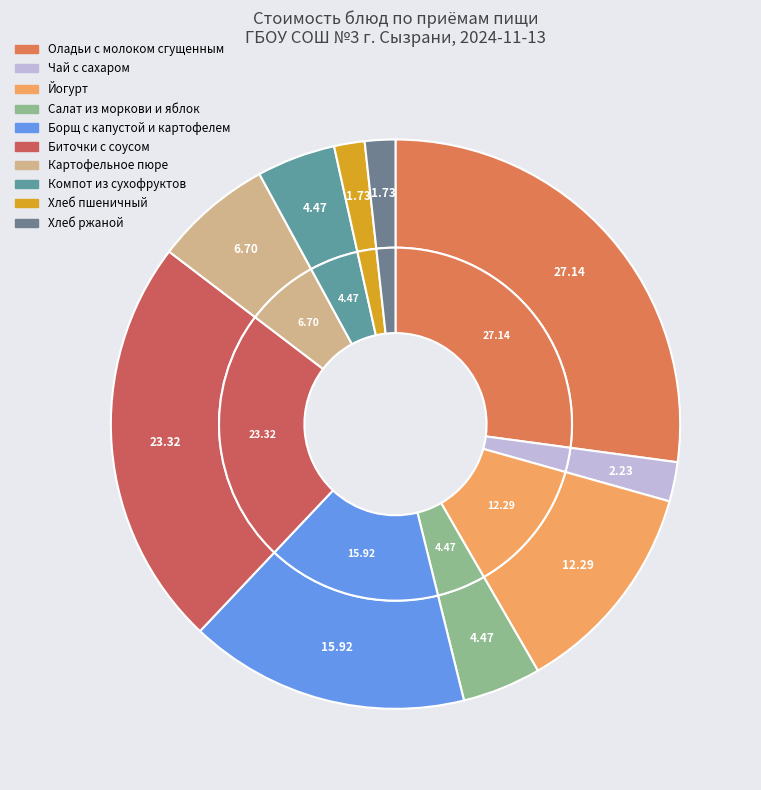

Count the number of slices in the pie.

10